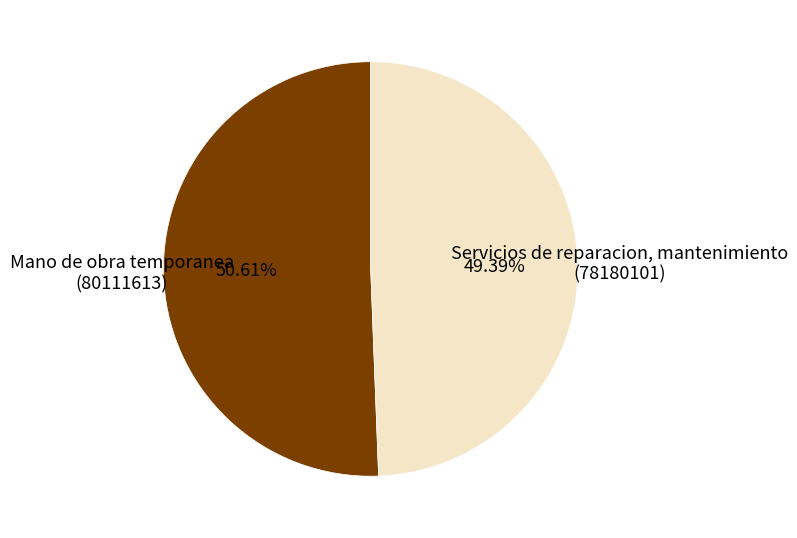

Is there a majority slice in this chart?

Yes